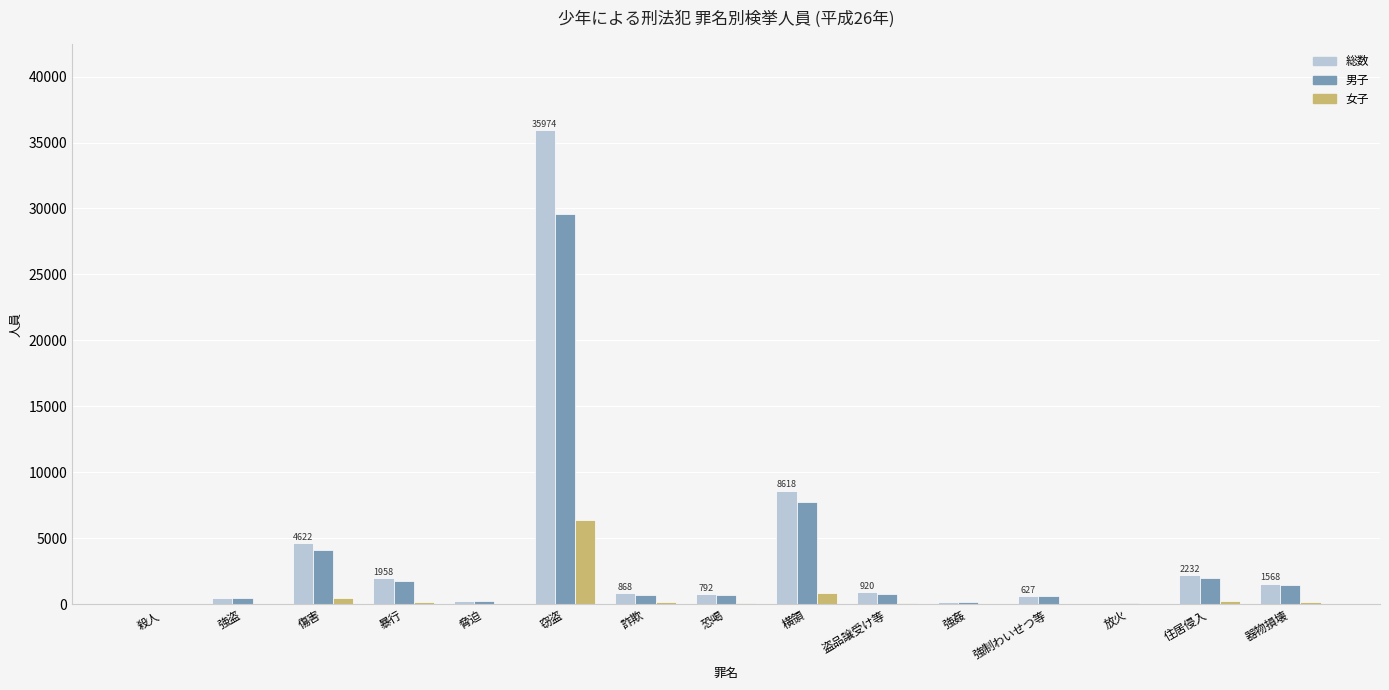

The 男子 series shows 7757 at 横領. True or false?

True